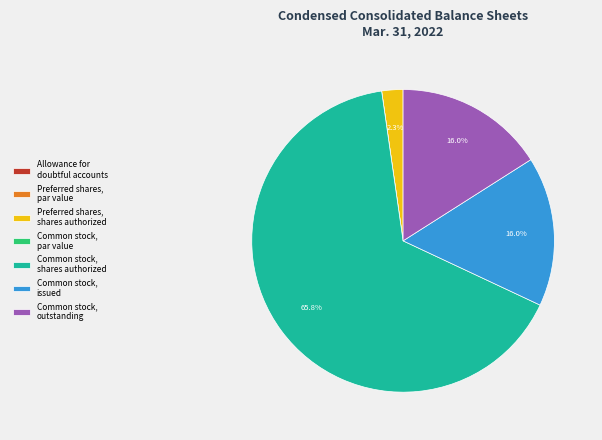

Which category has the biggest portion of the pie?

Common stock, shares authorized